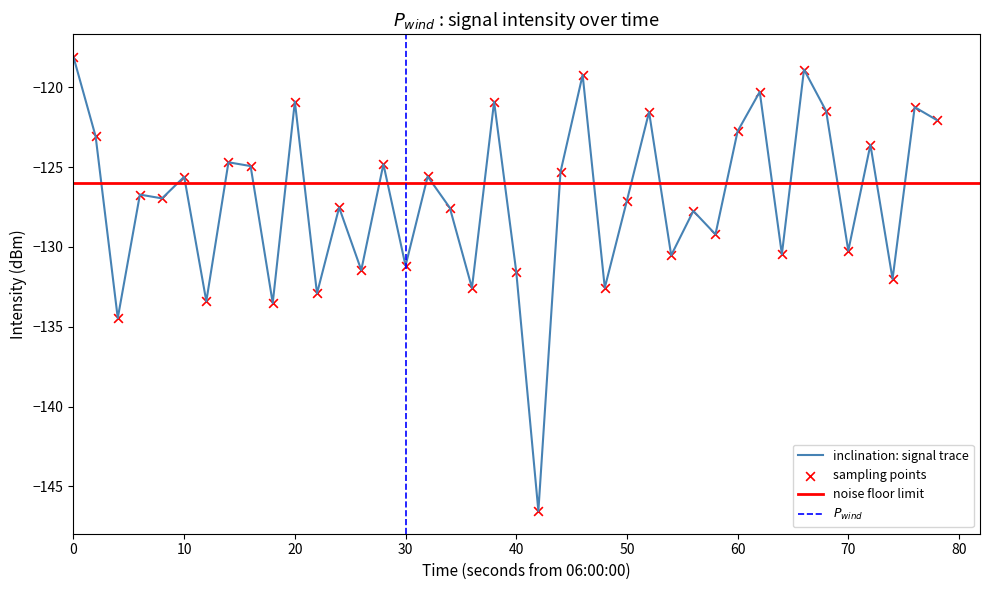

True or false: inclination: signal trace has a value of -33.6 at 0.

False